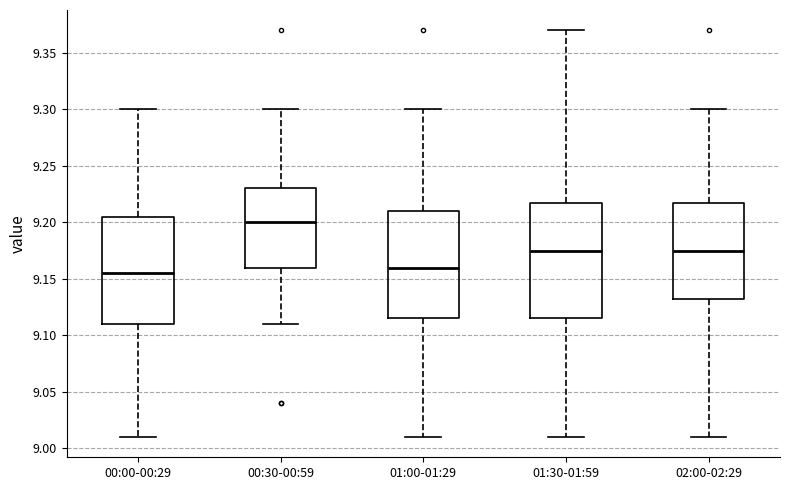

Reading left to right, read every box against the y-axis: the position of its median line, the range the box covers, and the ends of its whiskers. The values are not printed on the chart, so give them approximately, as read against the axis.

00:00-00:29: median 9.155, box 9.110 to 9.205, whiskers 9.010 to 9.300
00:30-00:59: median 9.200, box 9.160 to 9.230, whiskers 9.110 to 9.300
01:00-01:29: median 9.160, box 9.115 to 9.210, whiskers 9.010 to 9.300
01:30-01:59: median 9.175, box 9.115 to 9.220, whiskers 9.010 to 9.370
02:00-02:29: median 9.175, box 9.135 to 9.220, whiskers 9.010 to 9.300